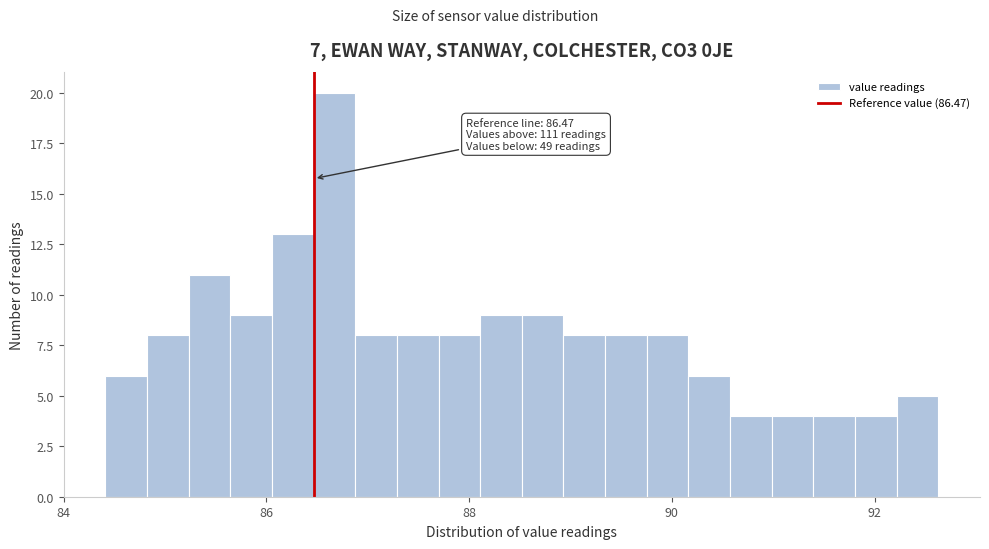

Read against the x-axis, roughly where is the centre of the tallest bar?

86.6